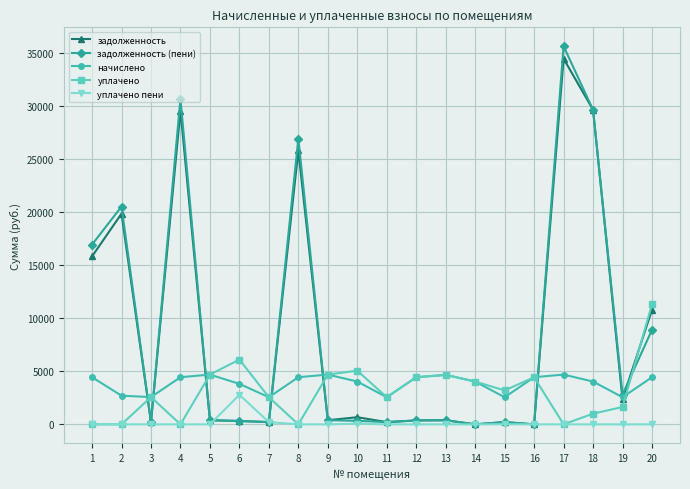

How many data points in задолженность are less than 390?

9